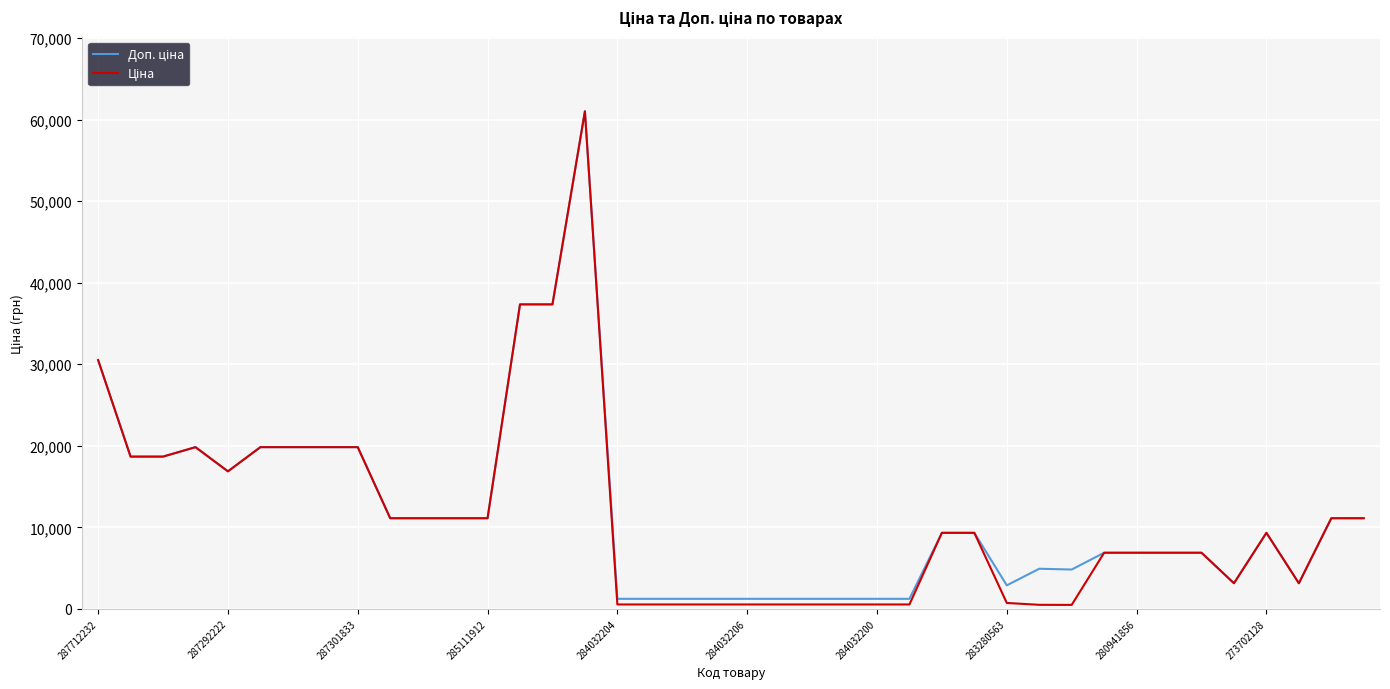

What is the maximum value shown in the chart?

61024.7